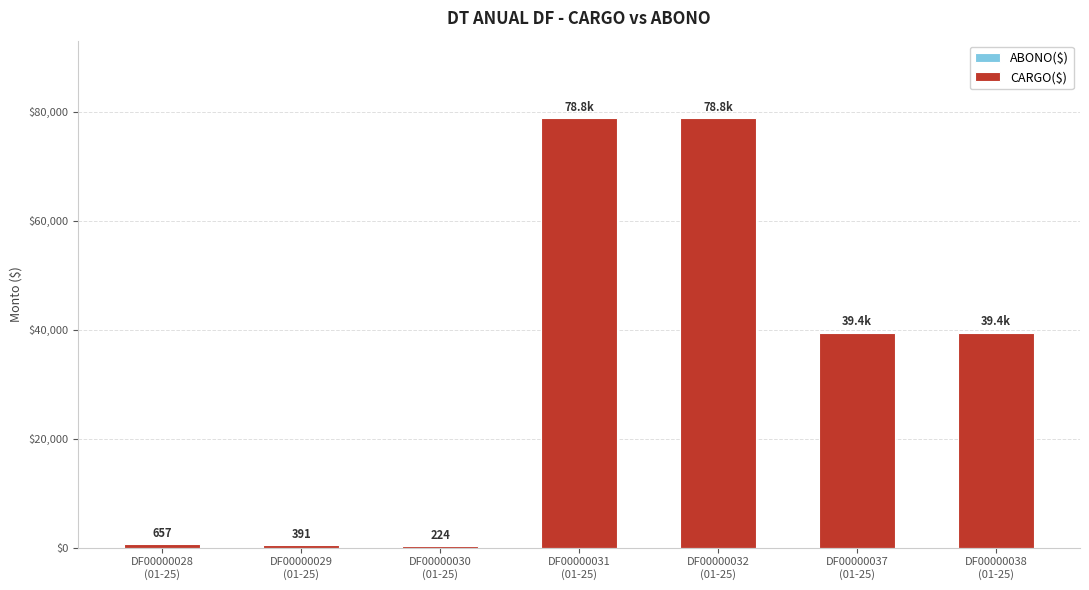

What is the greatest value displayed?

78845.6